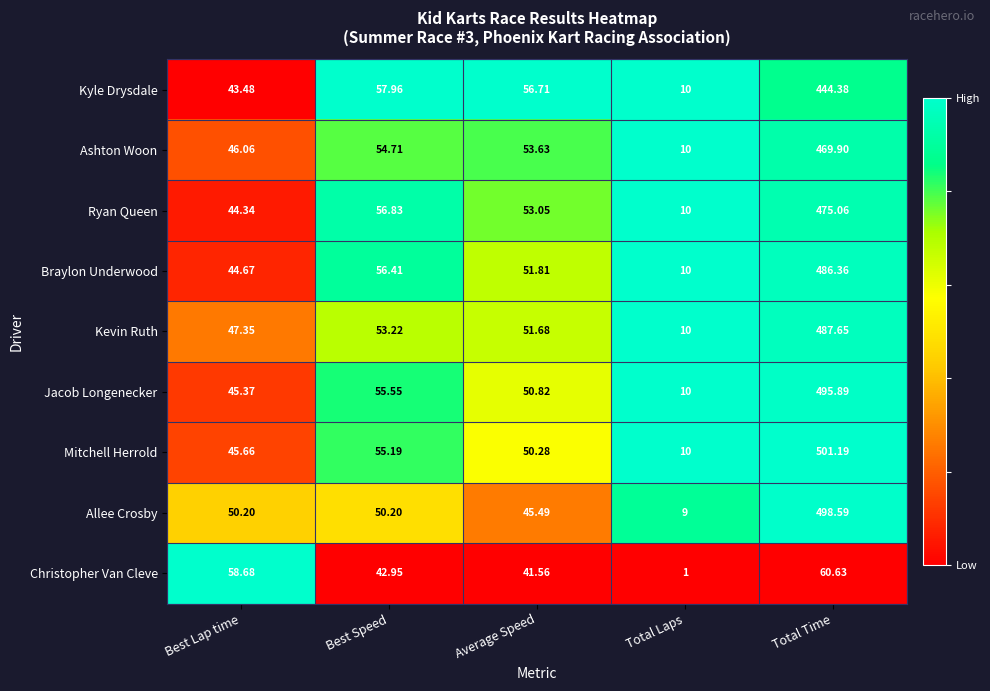

How many distinct data groups are displayed?

9